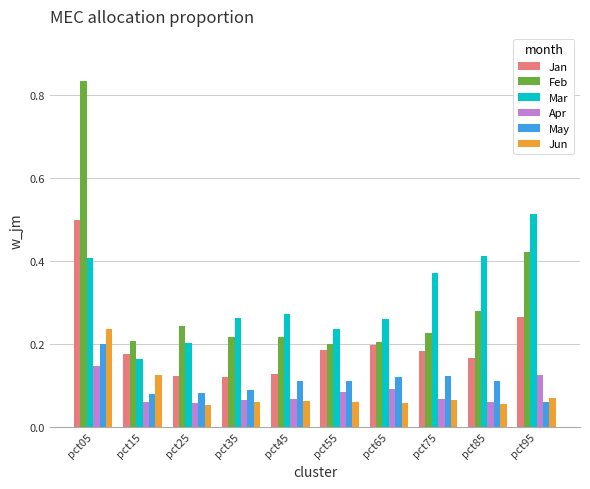

At how many categories does at least one series exceed 0?

10